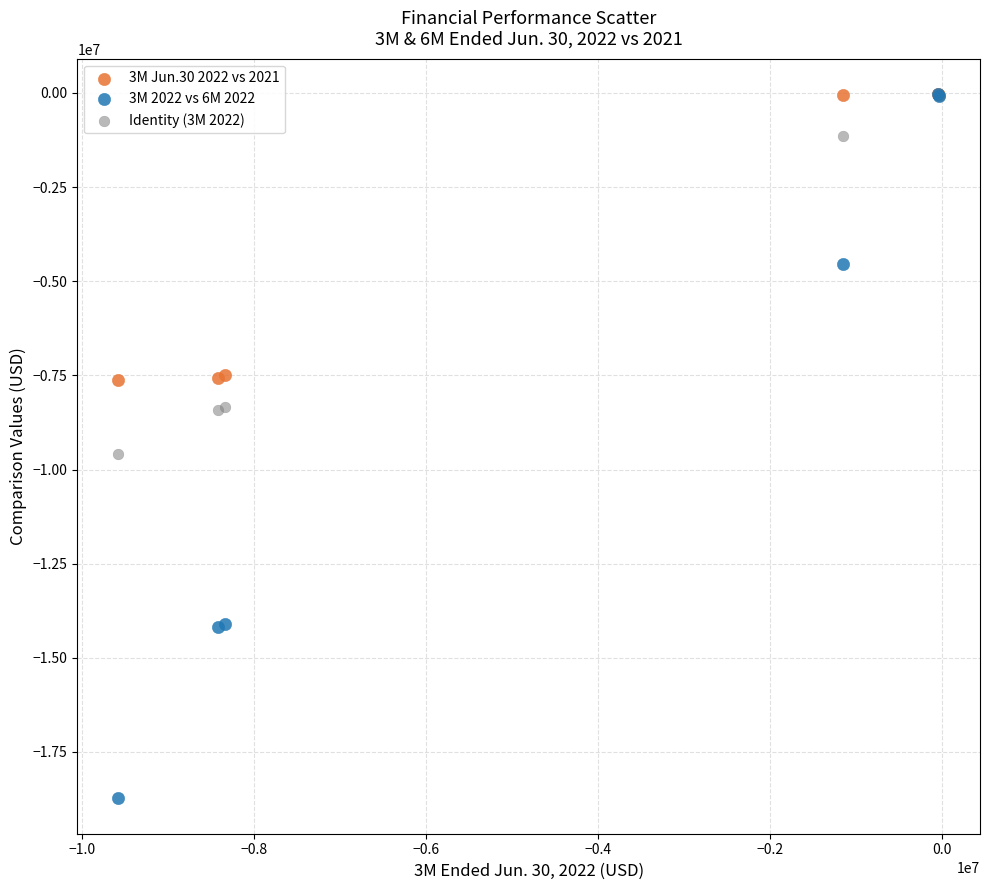

Which series has the largest Y range (max minus min)?

3M 2022 vs 6M 2022